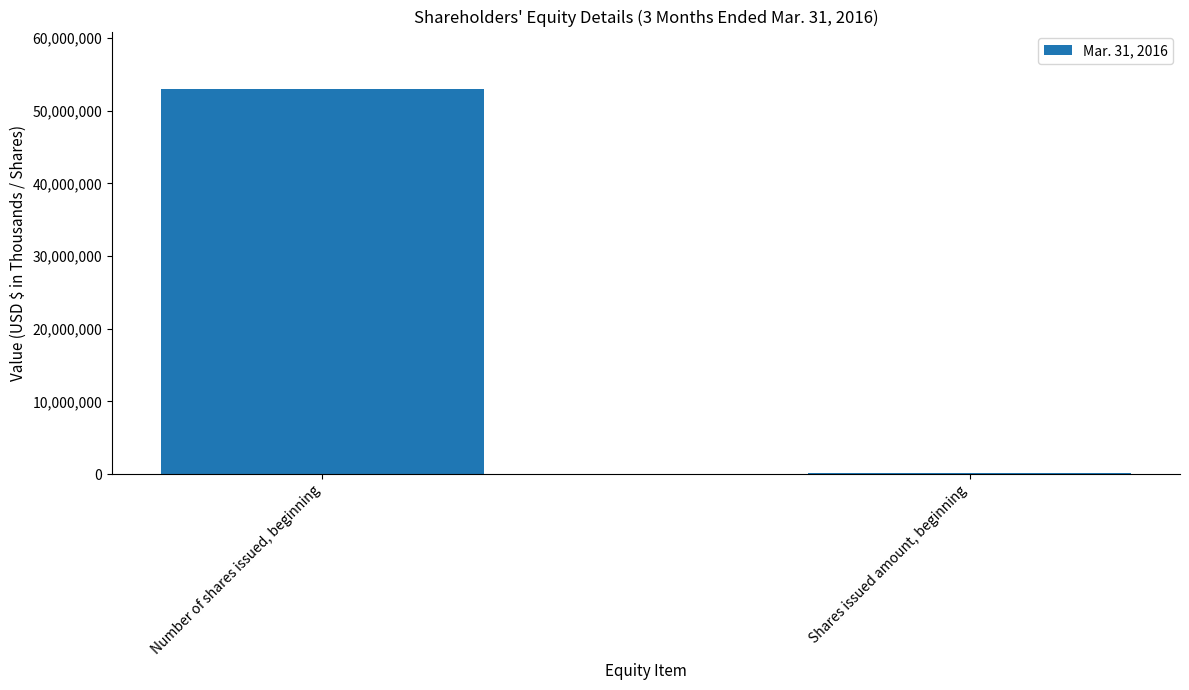

Between Number of shares issued, beginning and Shares issued amount, beginning, which is larger?

Number of shares issued, beginning